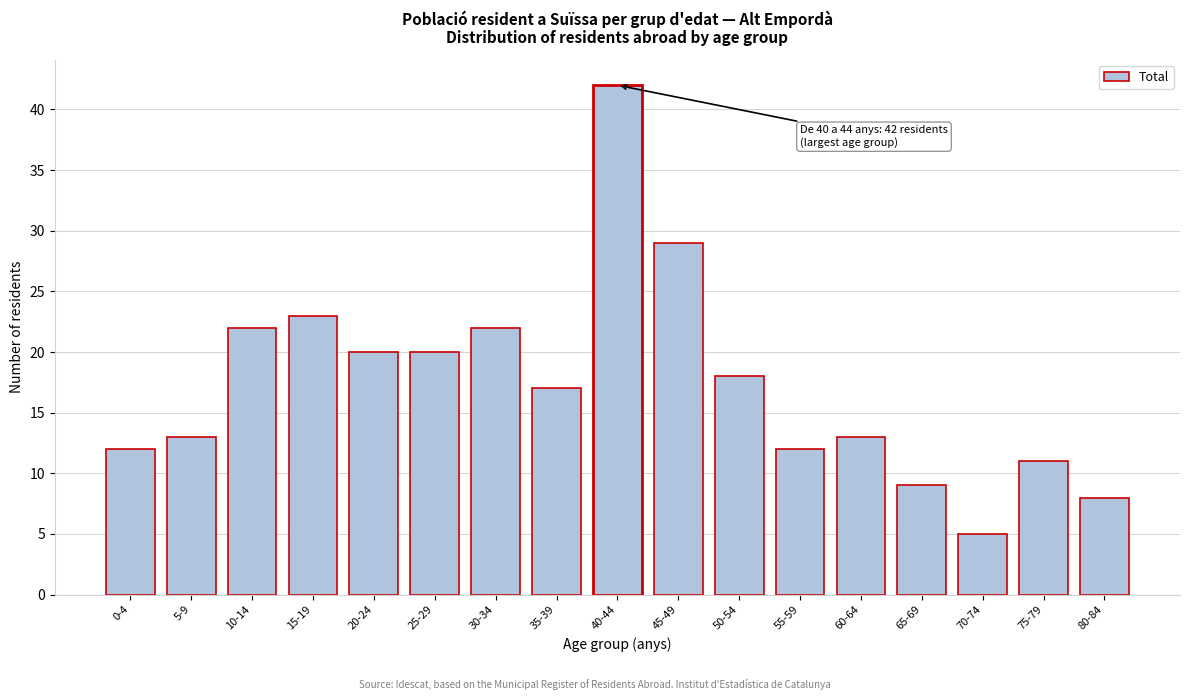

Reading left to right, list all the values displayed in this chart.

12	13	22	23	20	20	22	17	42	29	18	12	13	9	5	11	8